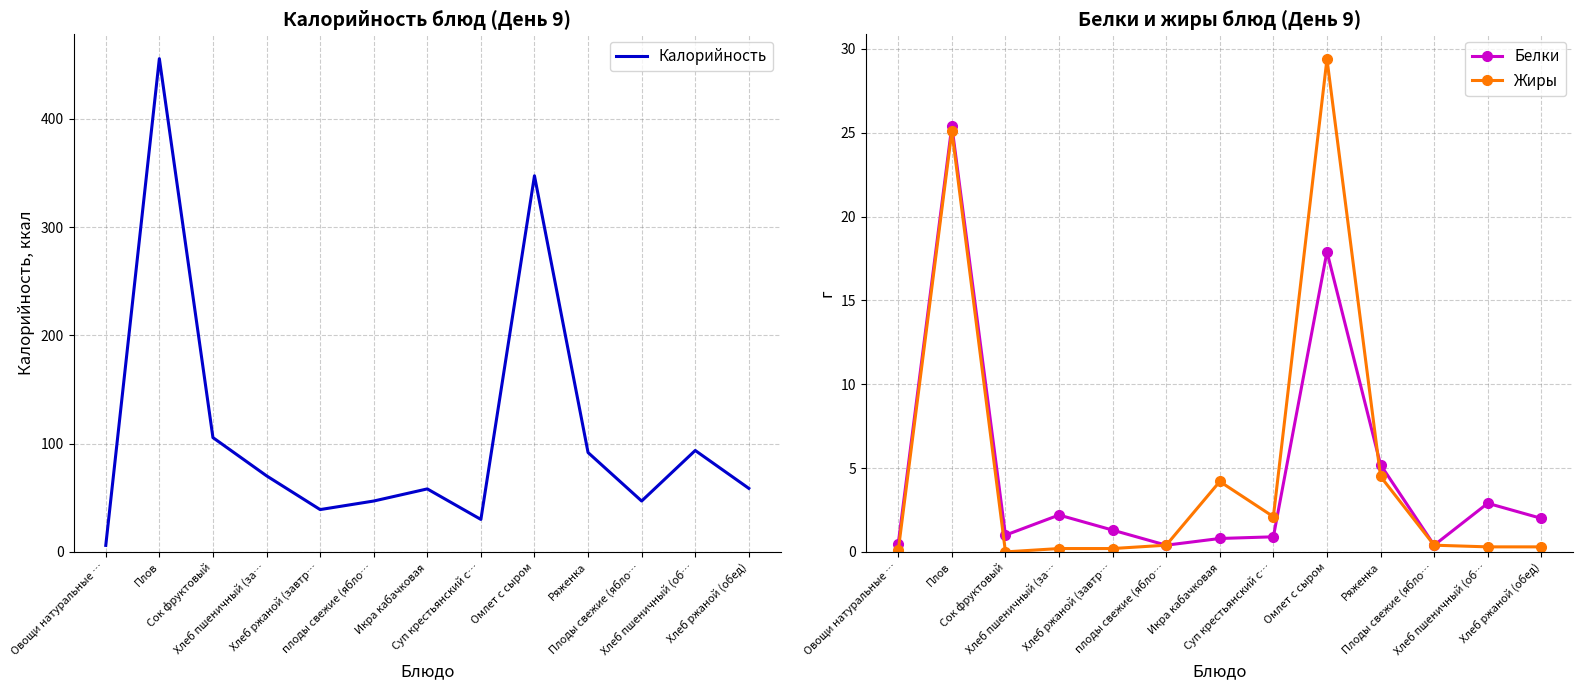

Between плоды свежие (ябло… and Овощи натуральные …, which is larger?

плоды свежие (ябло…